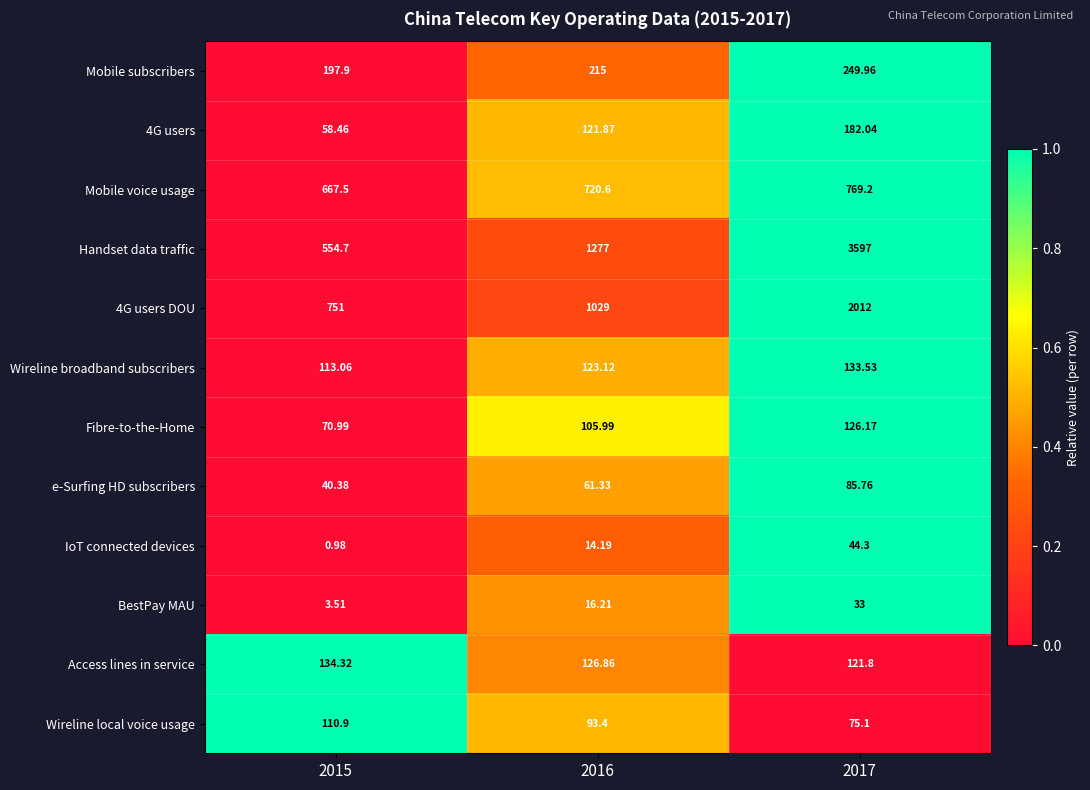

How many data points in 4G users are less than 121?

1